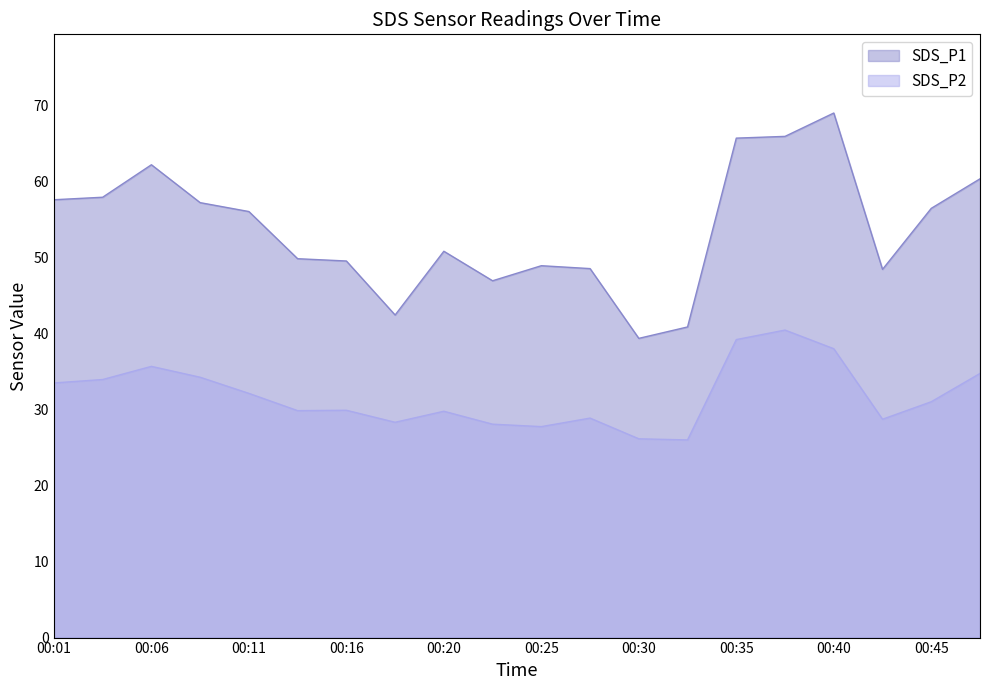

The value of SDS_P1 at 00:45 is 28.1. True or false?

False